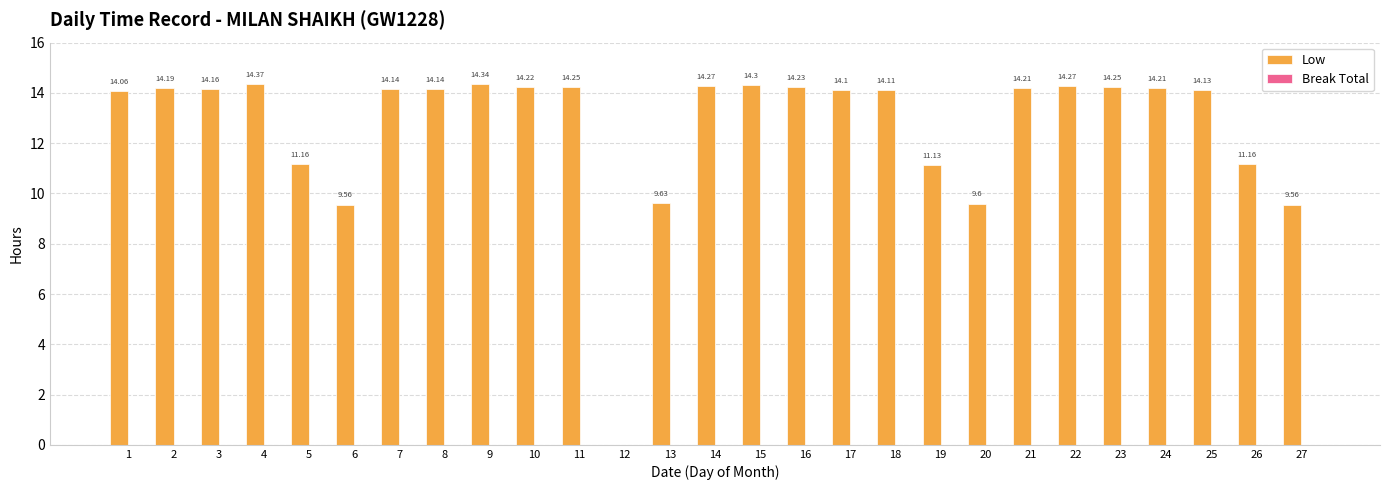

Between 9 and 20, which is larger?

9